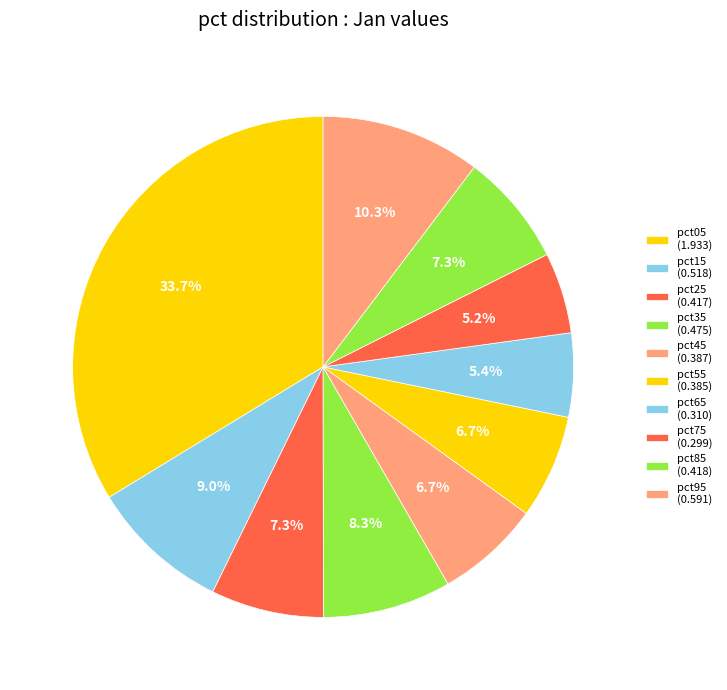

How many slices are in this pie chart?

10